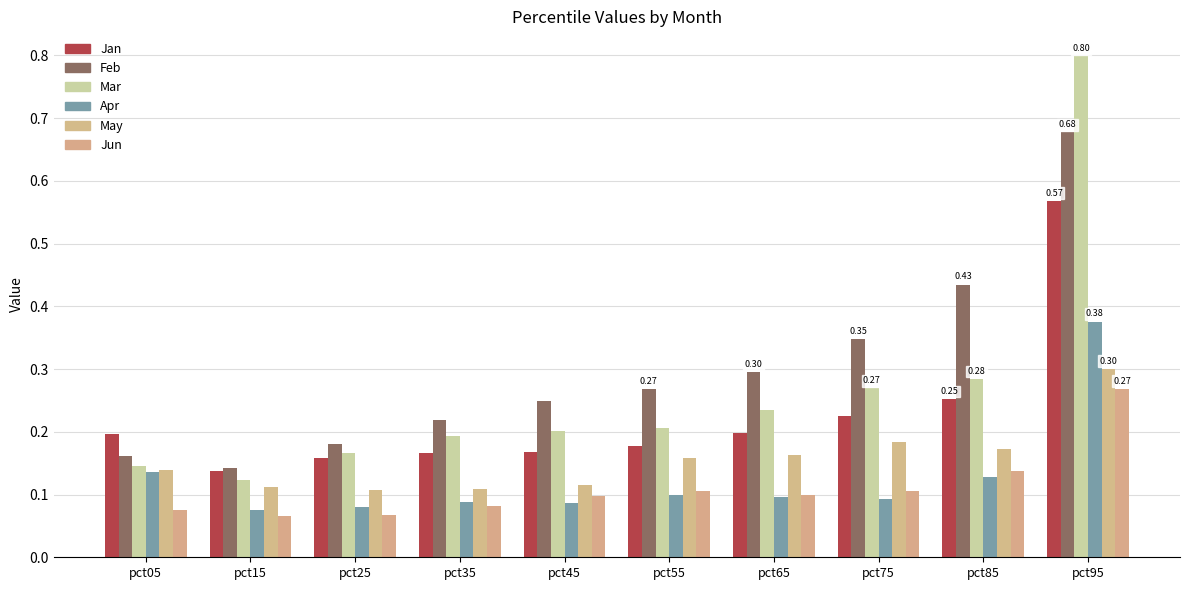

The value of May at pct35 is 0.0. True or false?

False